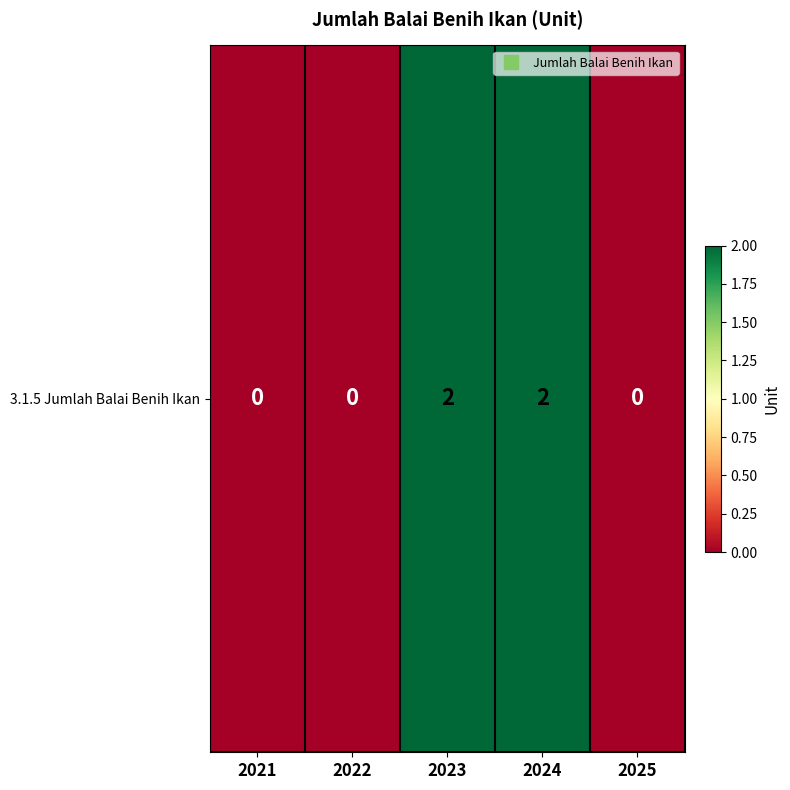

Count the values in the range 0 to 2.

5